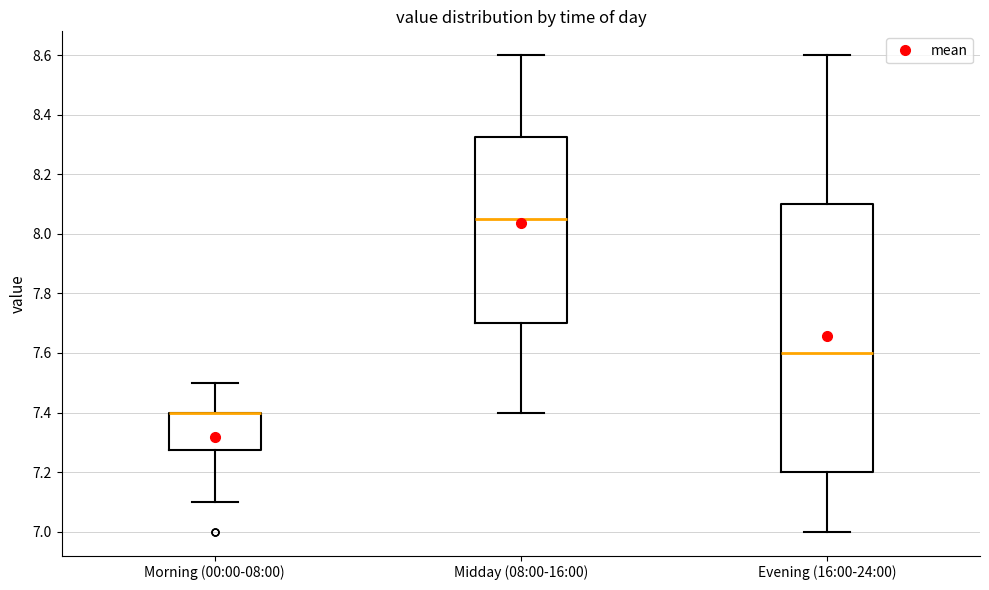

Reading left to right, transcribe this box plot: for each box, give where its median line is, the range the box spans, and where its two whiskers end, as read against the y-axis. The values are not printed on the chart, so give them approximately, as read against the axis.

Morning (00:00-08:00): median 7.40 (drawn on the box's upper edge), box 7.28 to 7.40, whiskers 7.10 to 7.50
Midday (08:00-16:00): median 8.06, box 7.70 to 8.32, whiskers 7.40 to 8.60
Evening (16:00-24:00): median 7.60, box 7.20 to 8.10, whiskers 7.00 to 8.60